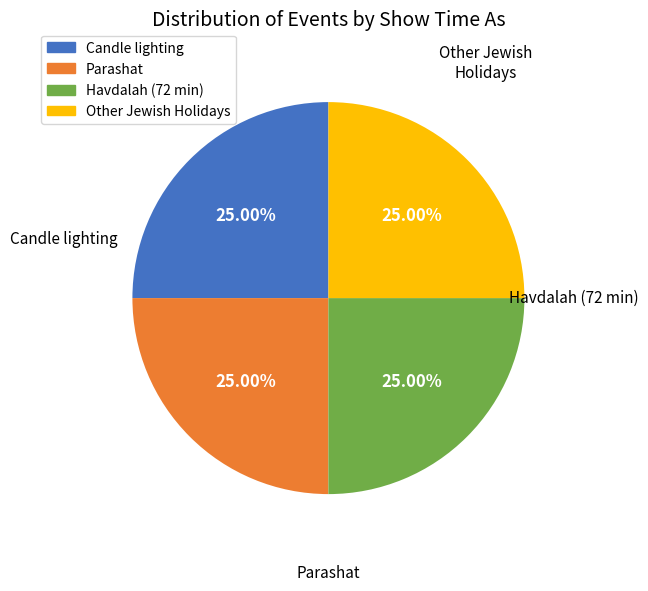

Does any single category account for the majority?

No